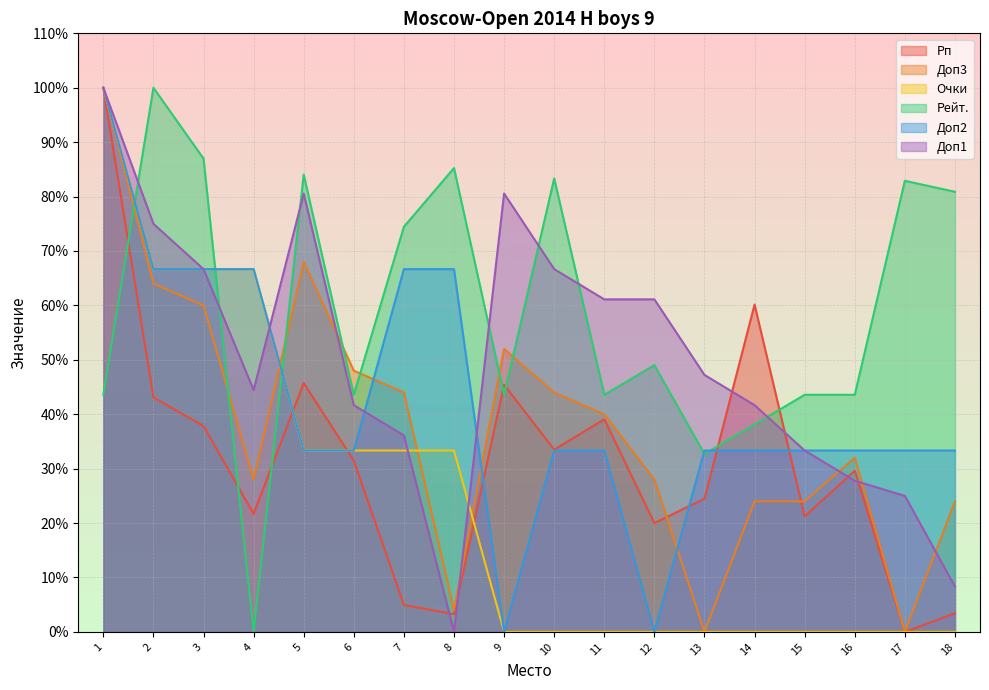

At how many categories does at least one series exceed 8?

18